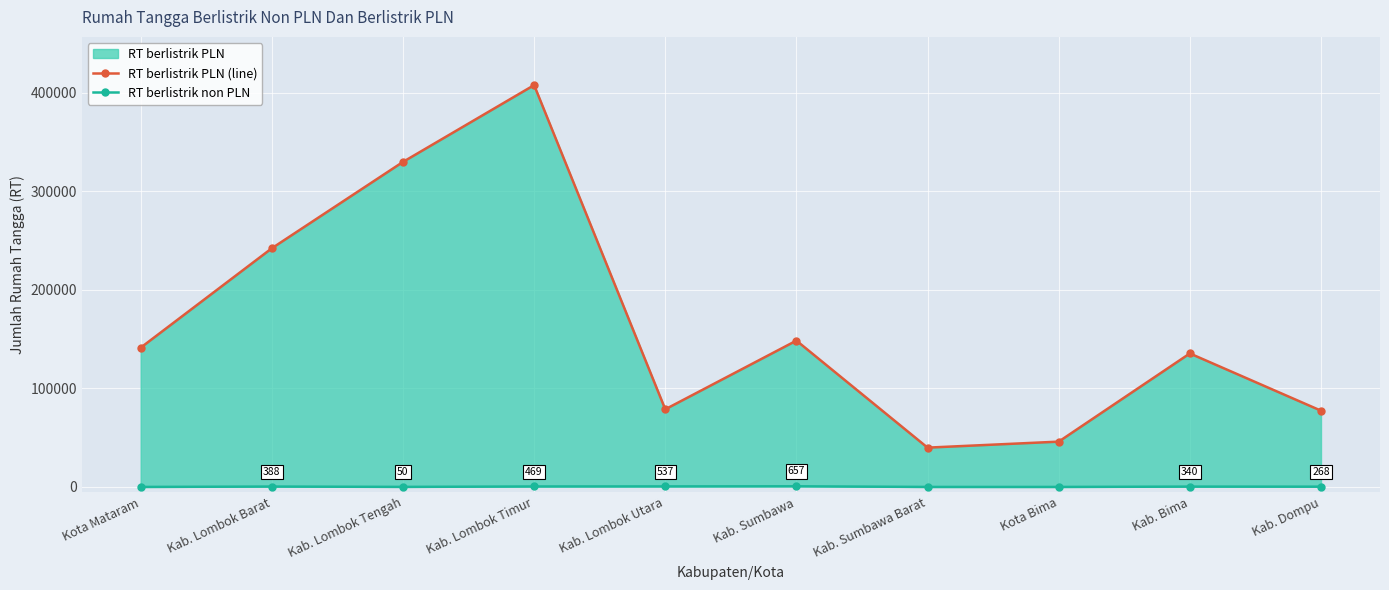

Which series has the largest total across all categories?

RT berlistrik PLN (line)